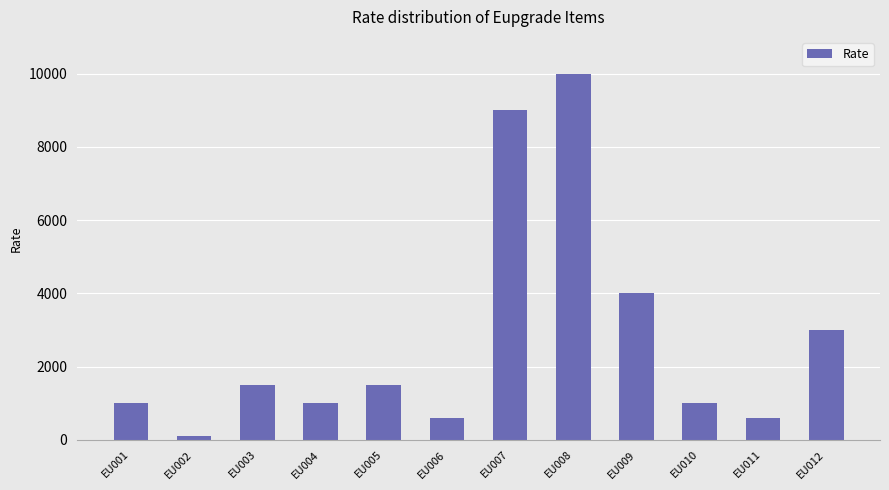

What is the difference between the second highest and minimum values?

8900